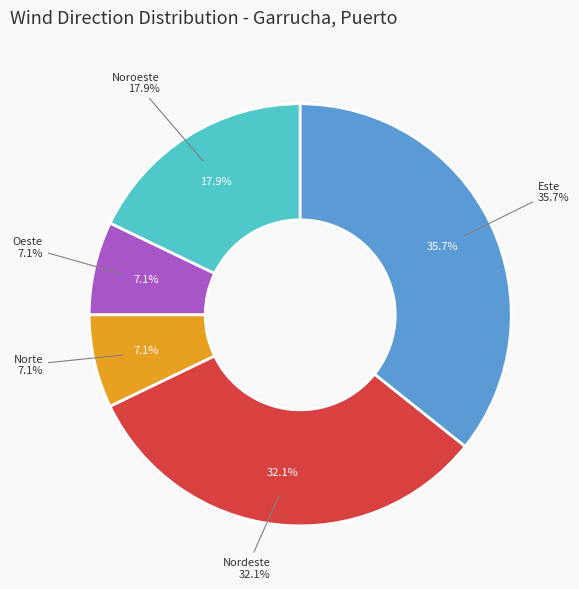

What percentage do Oeste and Norte together represent?

14.3%